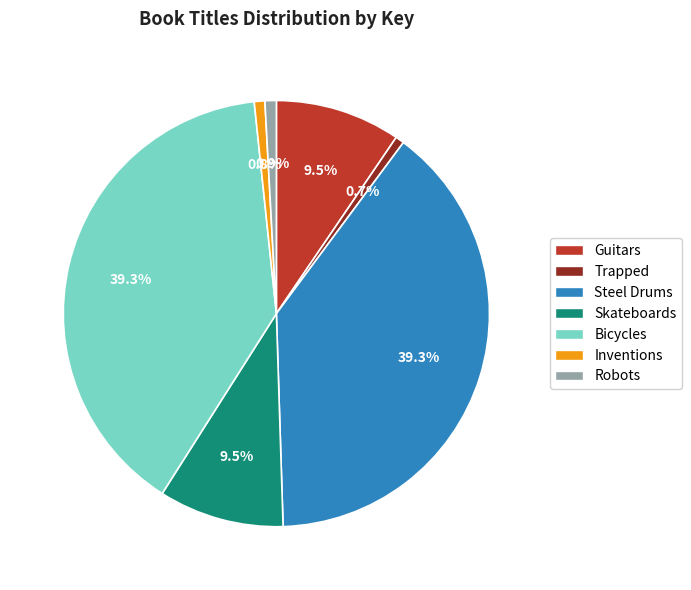

Which has a higher value, Trapped or Guitars?

Guitars